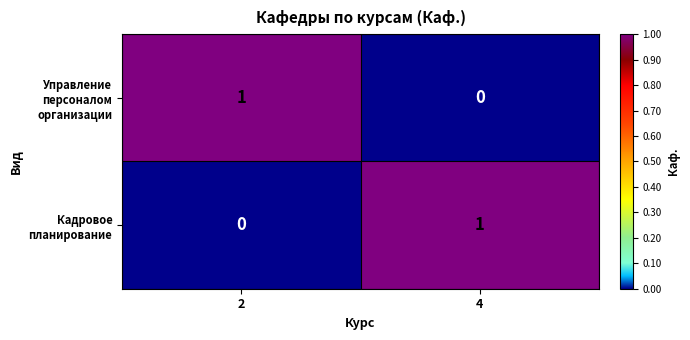

True or false: Кадровое планирование has a value of 1 at 4.

True